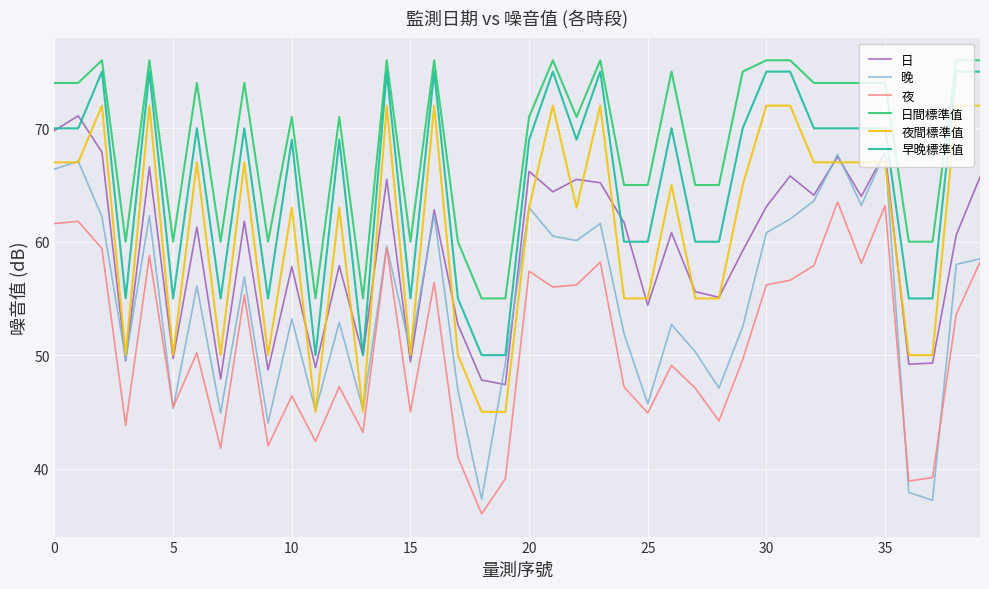

True or false: 夜 and 夜間標準值 cross at least once.

False